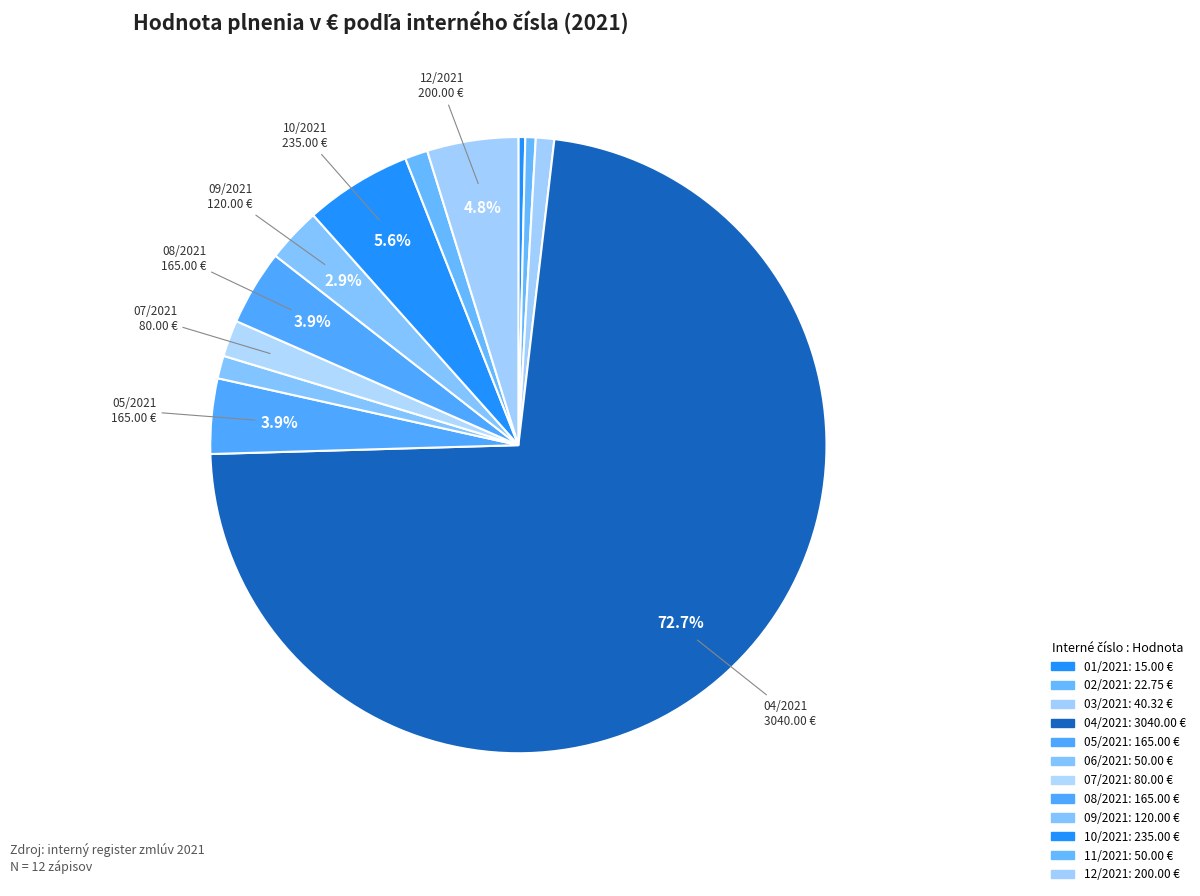

Count the number of slices in the pie.

12